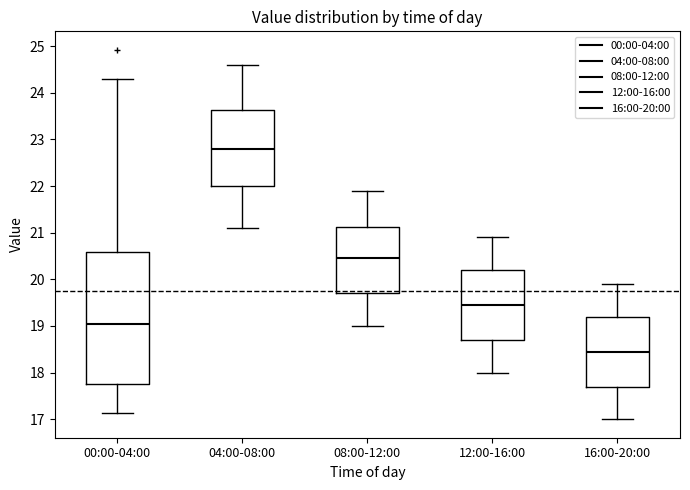

Where does the lower whisker of the box for 16:00-20:00 end on the y-axis? The values are not printed on the chart, so give them approximately, as read against the axis.

17.0